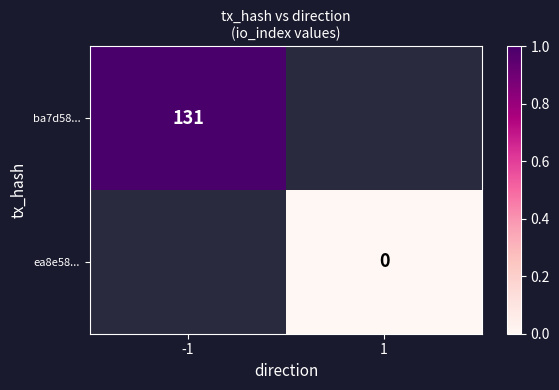

What is the maximum value shown in the chart?

1.0